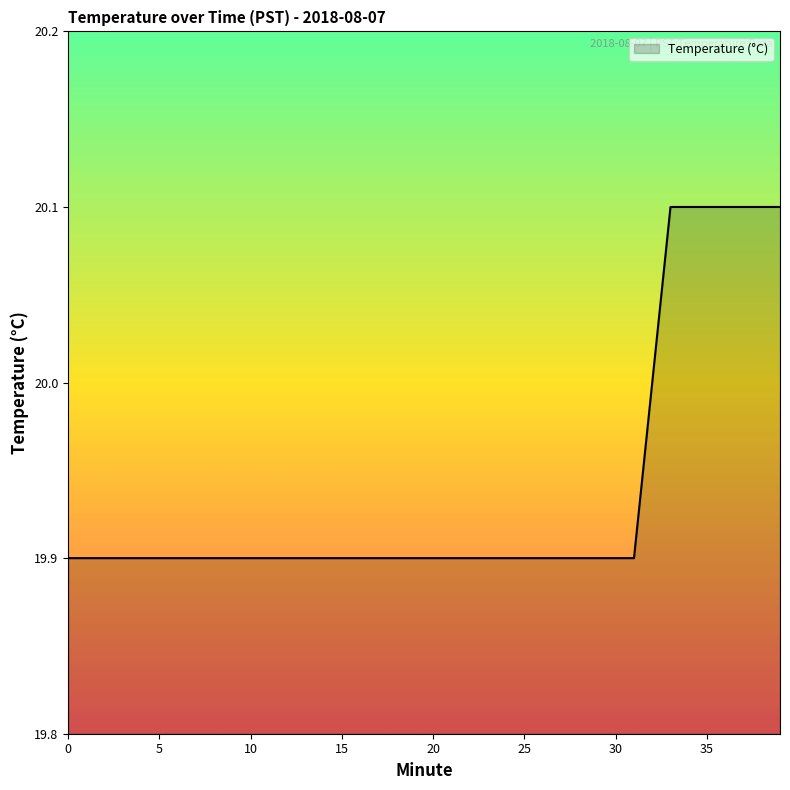

What is the smallest value displayed?

19.9